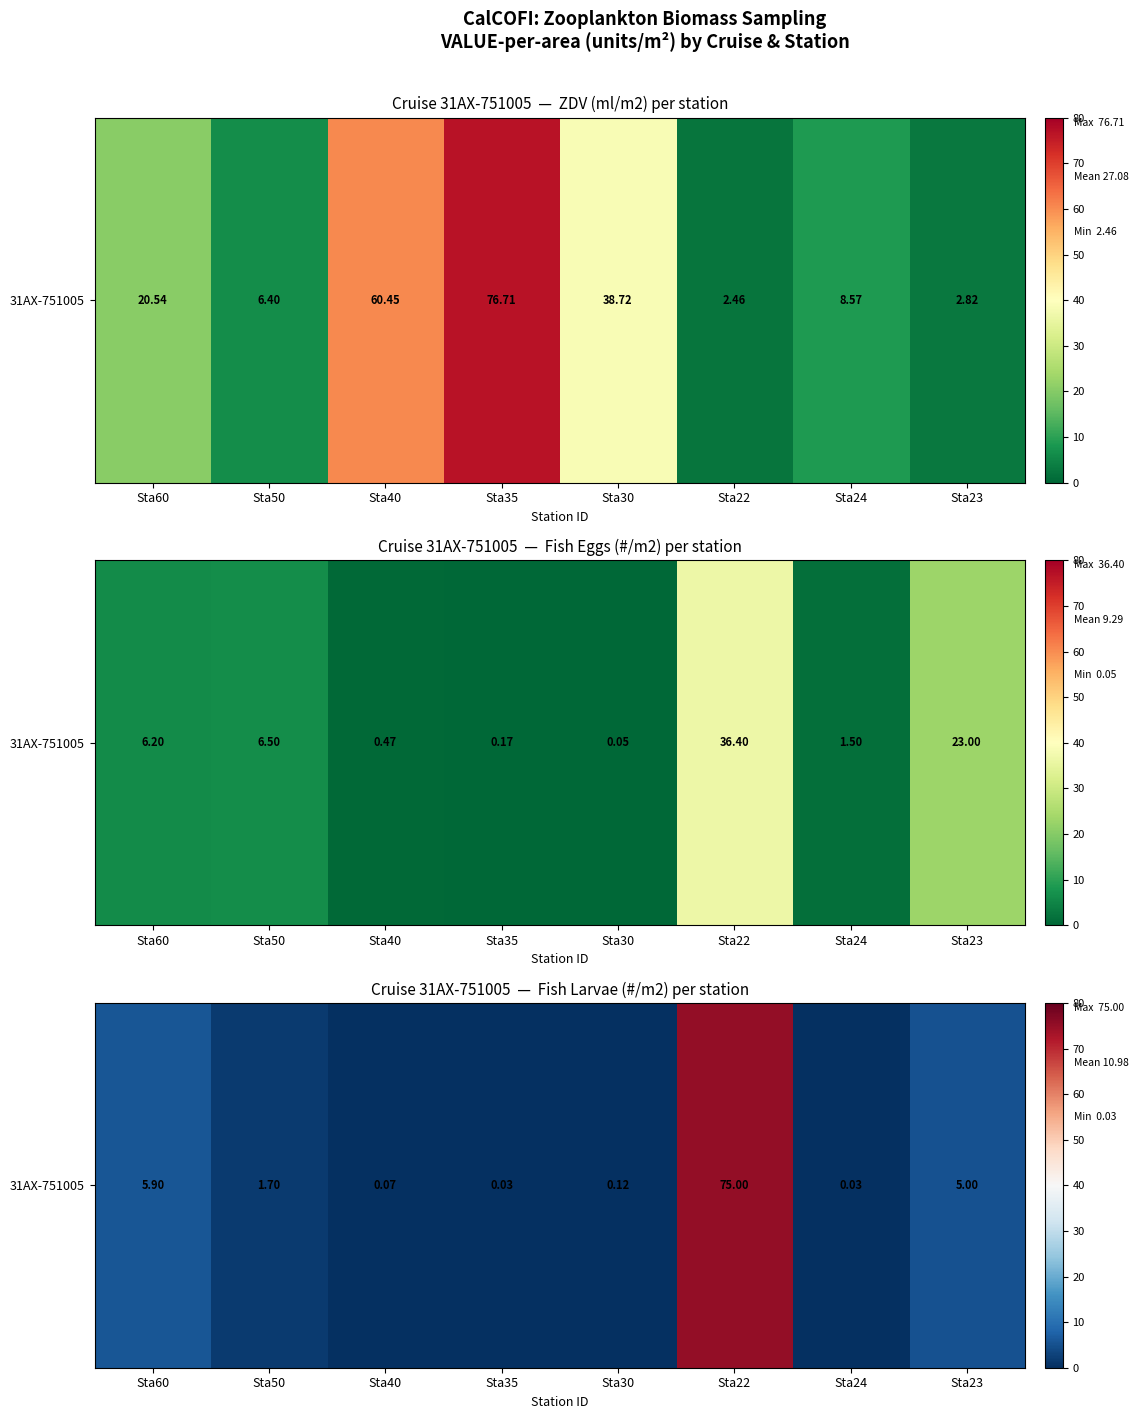

What is the sum of the values at Sta40 and Sta30?

0.2